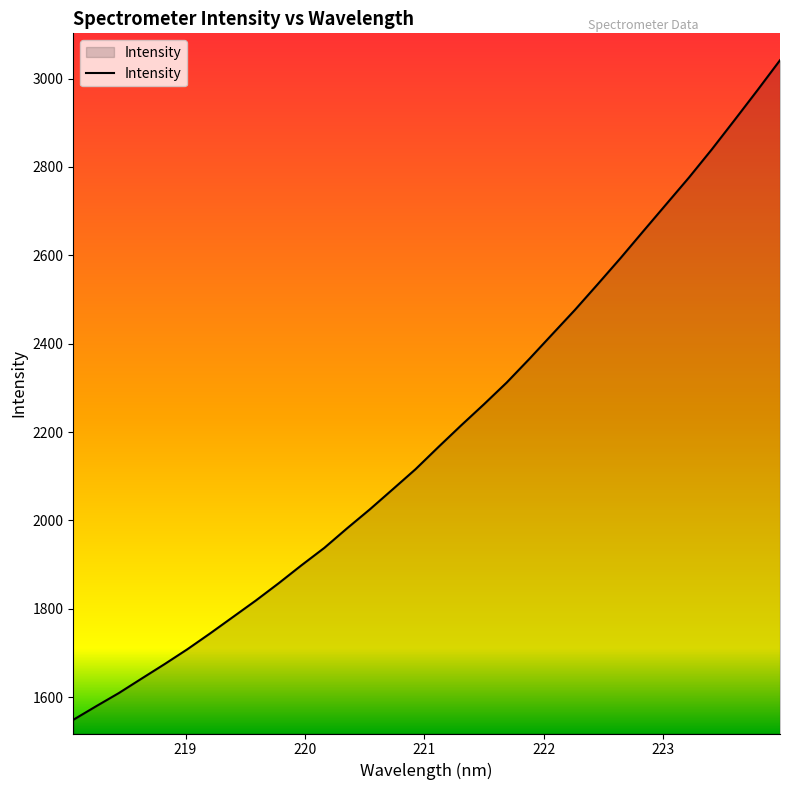

What is the maximum value shown in the chart?

3041.4